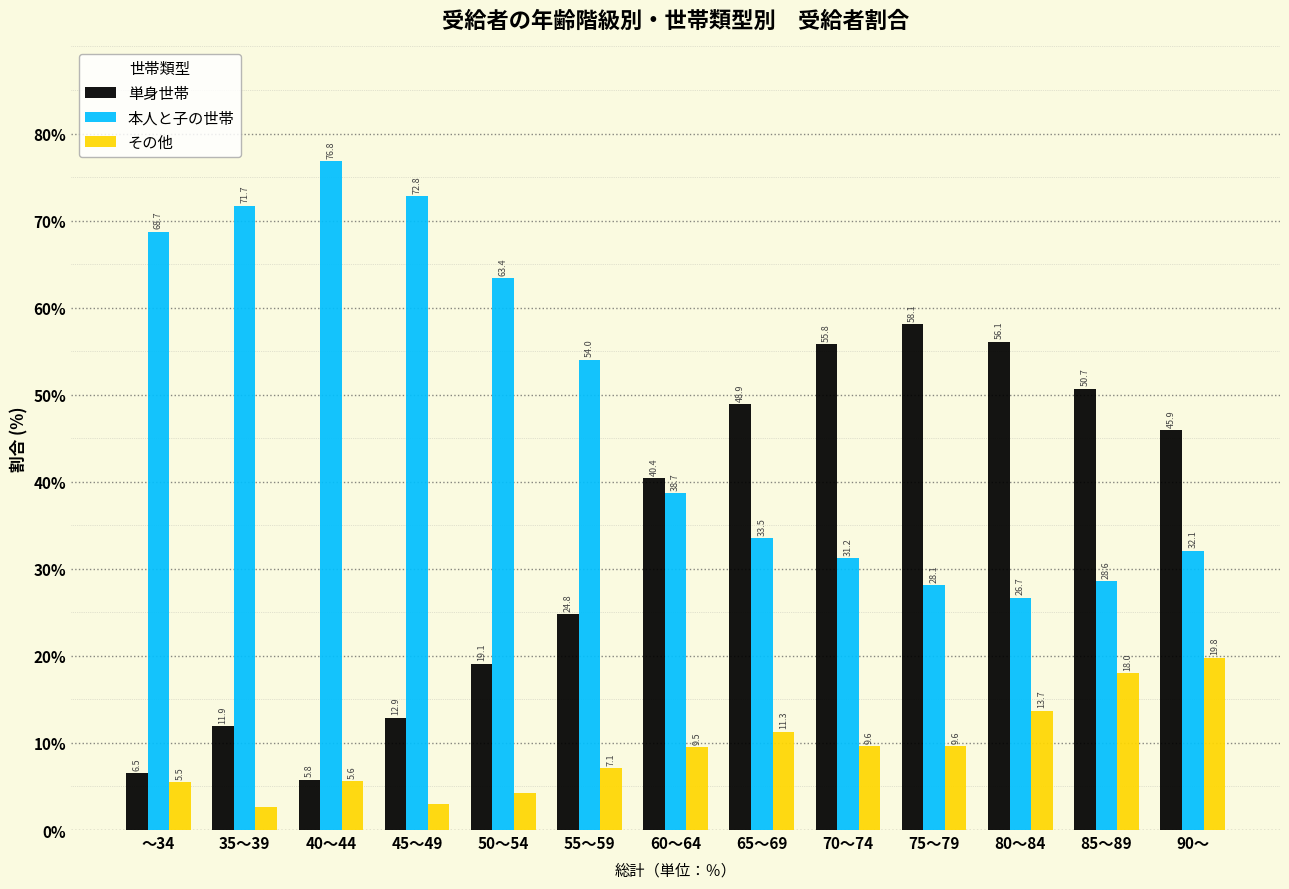

Reading right to left, extract all data points from this chart.

単身世帯: 45.9	50.7	56.1	58.1	55.8	48.9	40.4	24.8	19.1	12.9	5.8	11.9	6.5
本人と子の世帯: 32.1	28.6	26.7	28.1	31.2	33.5	38.7	54.0	63.4	72.8	76.8	71.7	68.7
その他: 19.8	18.0	13.7	9.6	9.6	11.3	9.5	7.1	4.3	3.0	5.6	2.6	5.5